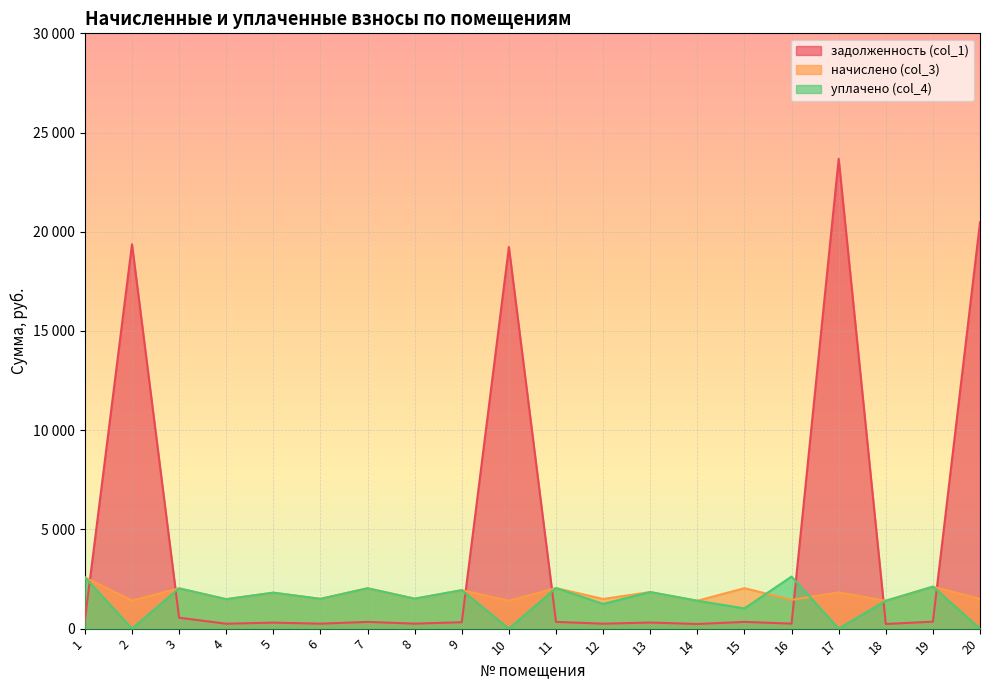

After their last crossing, which series has the higher values: начислено (col_3) or задолженность (col_1)?

задолженность (col_1)